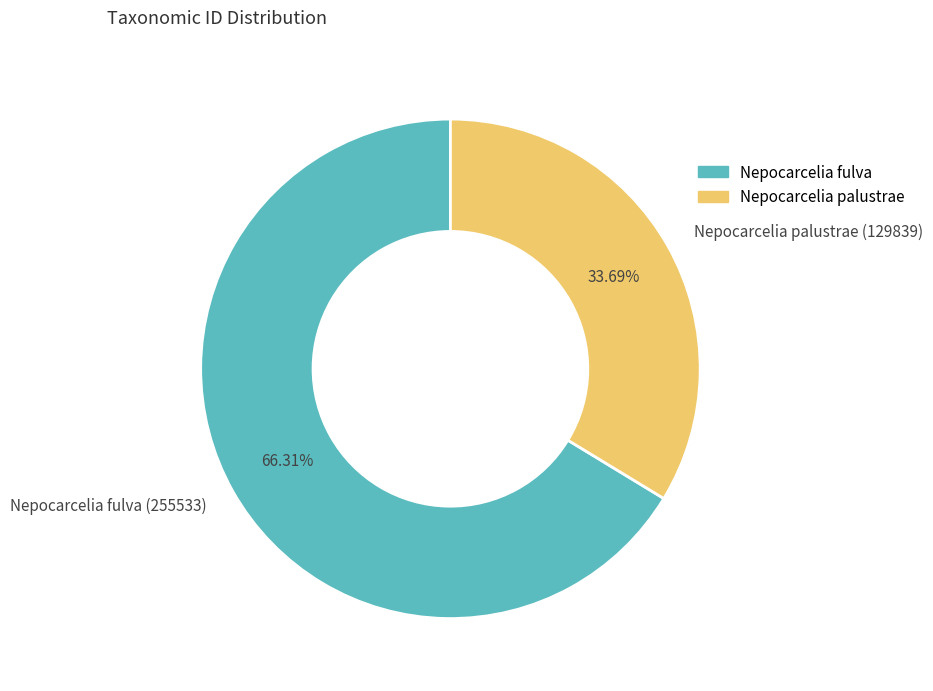

The Nepocarcelia palustrae (129839) slice represents 34% of the pie. True or false?

True